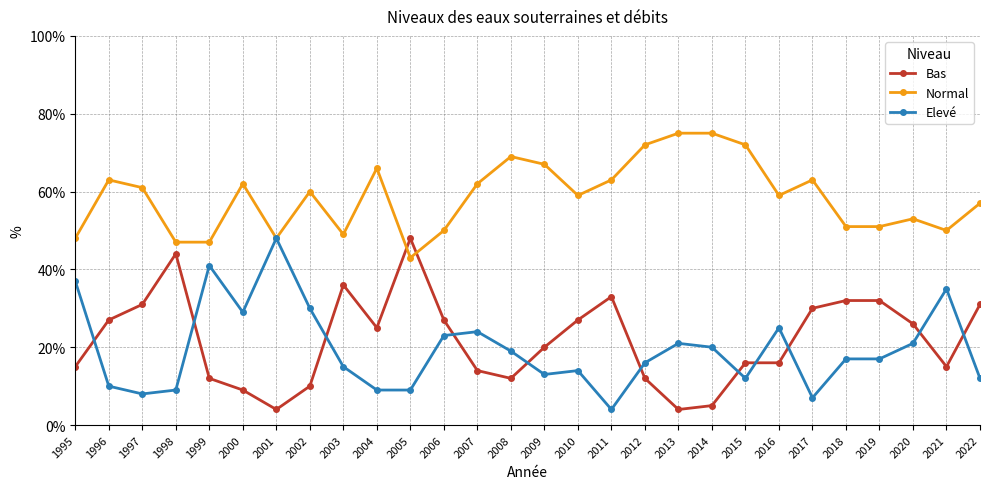

What is the total value across all series at 2016?

100